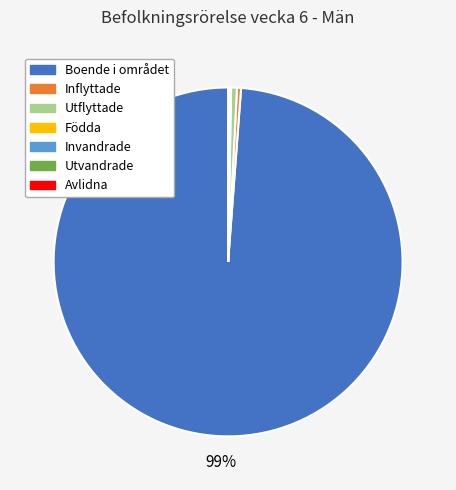

Is it true that Inflyttade is 0% of the pie?

True